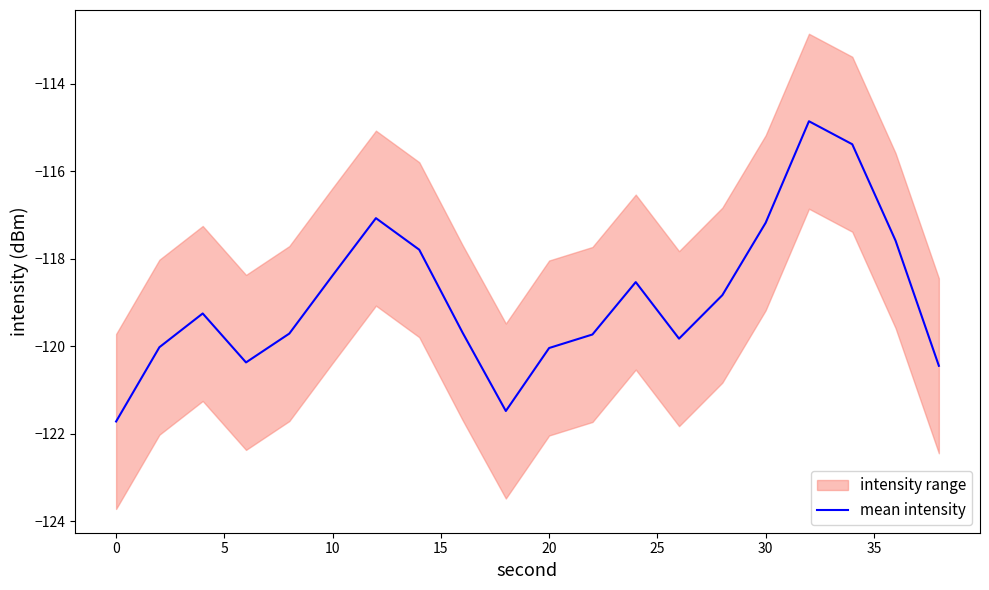

True or false: mean intensity has a value of -120.0 at 20.

True